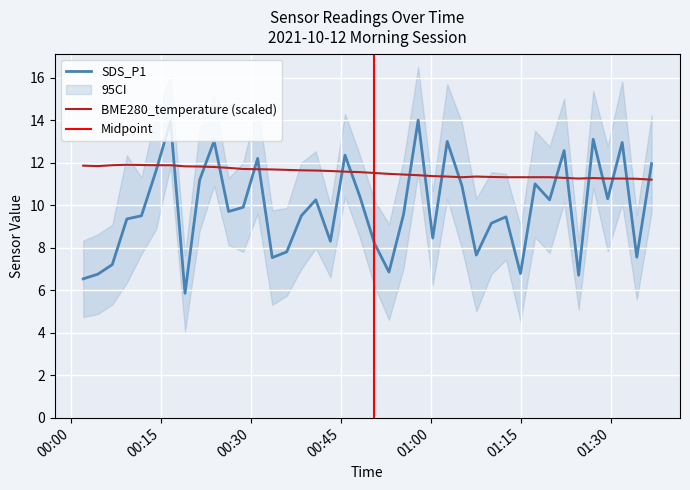

Reading right to left, extract all data points from this chart.

SDS_P1: 11.9	7.5	12.9	10.3	13.1	6.7	12.6	10.2	11.0	6.8	9.4	9.2	7.7	10.9	13.0	8.4	14.0	9.6	6.8	8.2	10.4	12.3	8.3	10.2	9.5	7.8	7.5	12.2	9.9	9.7	13.0	11.2	5.8	13.9	11.6	9.5	9.3	7.2	6.8	6.5
BME280_temperature: 11.2	11.2	11.3	11.3	11.3	11.3	11.3	11.3	11.3	11.3	11.3	11.3	11.3	11.3	11.3	11.4	11.4	11.4	11.5	11.5	11.6	11.6	11.6	11.6	11.6	11.7	11.7	11.7	11.7	11.8	11.8	11.8	11.8	11.9	11.9	11.9	11.9	11.9	11.8	11.9